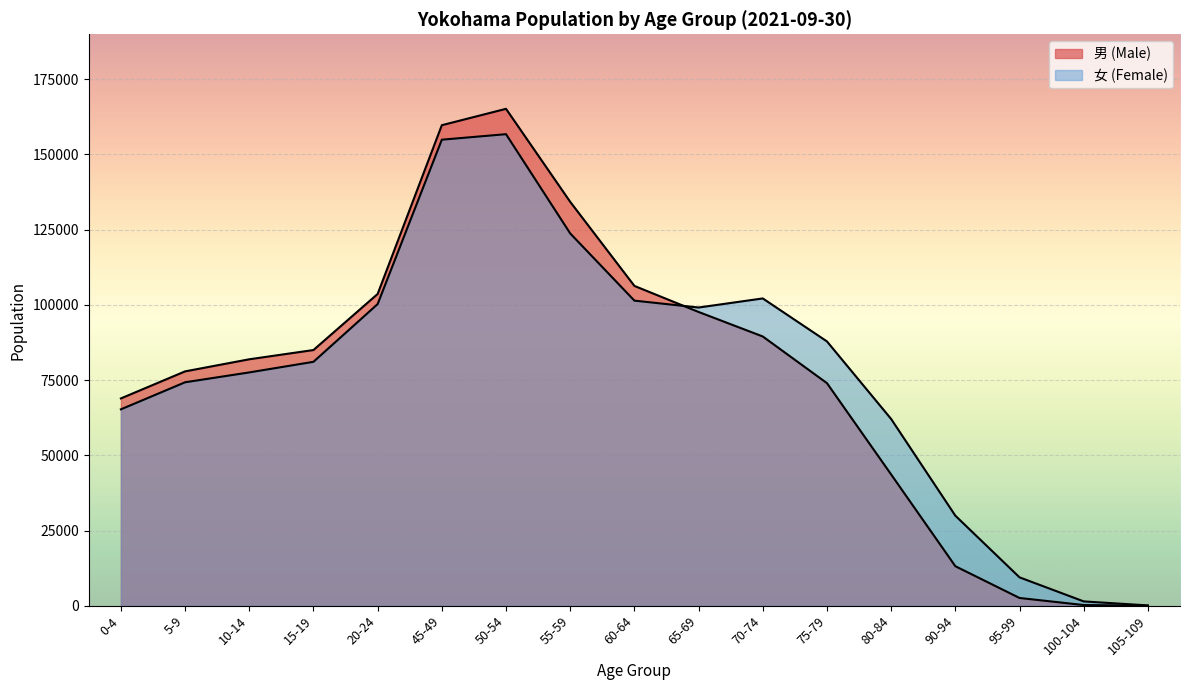

Reading left to right, extract all data points from this chart.

男 (Male): 0-4=68882	5-9=77872	10-14=81890	15-19=84967	20-24=103595	45-49=159672	50-54=165115	55-59=134209	60-64=106270	65-69=97617	70-74=89469	75-79=73961	80-84=43615	90-94=13133	95-99=2579	100-104=232	105-109=7
女 (Female): 0-4=65255	5-9=74252	10-14=77526	15-19=81050	20-24=100229	45-49=154860	50-54=156692	55-59=123713	60-64=101380	65-69=99094	70-74=102113	75-79=87830	80-84=62048	90-94=29925	95-99=9430	100-104=1441	105-109=107